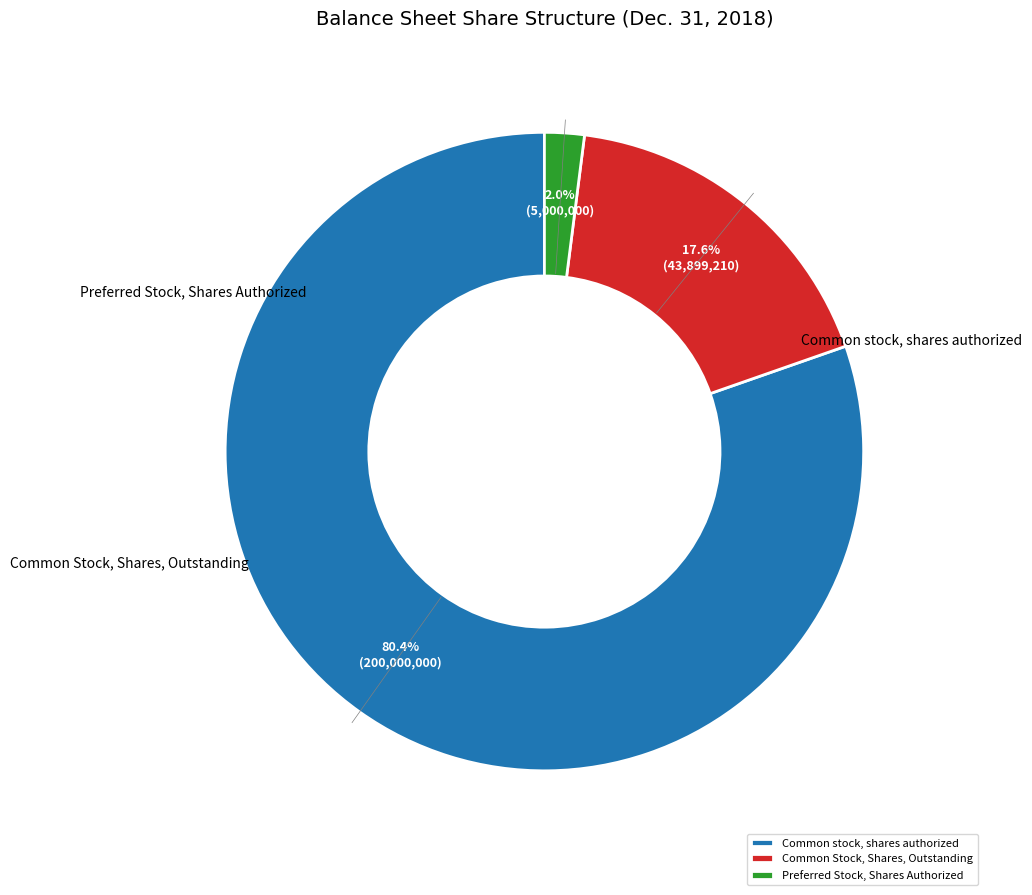

To the nearest percent, what percentage of the pie is Common stock, shares authorized?

80%